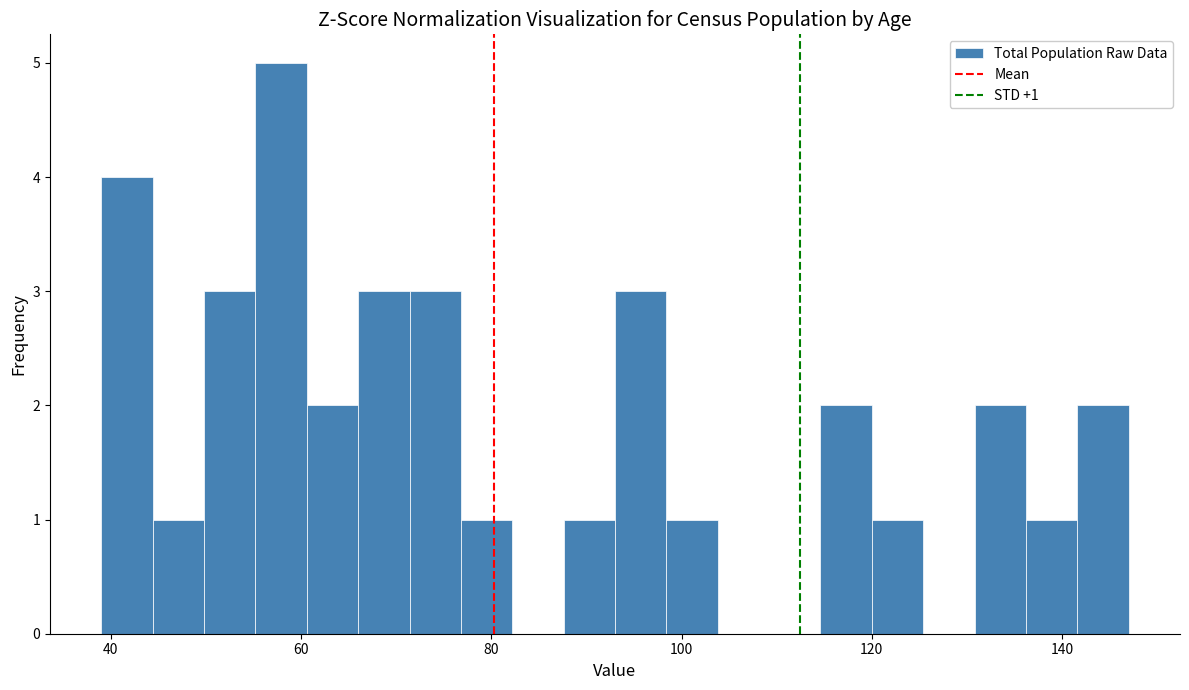

Read against the x-axis, roughly where is the centre of the tallest bar?

58